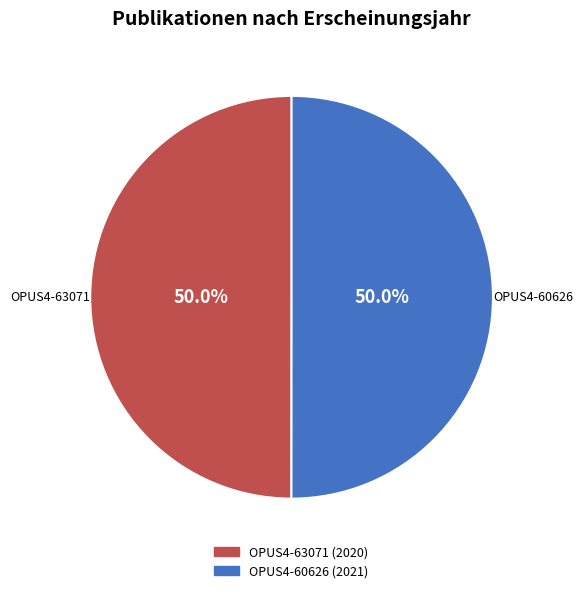

What portion of the pie excludes OPUS4-63071?

50.0%